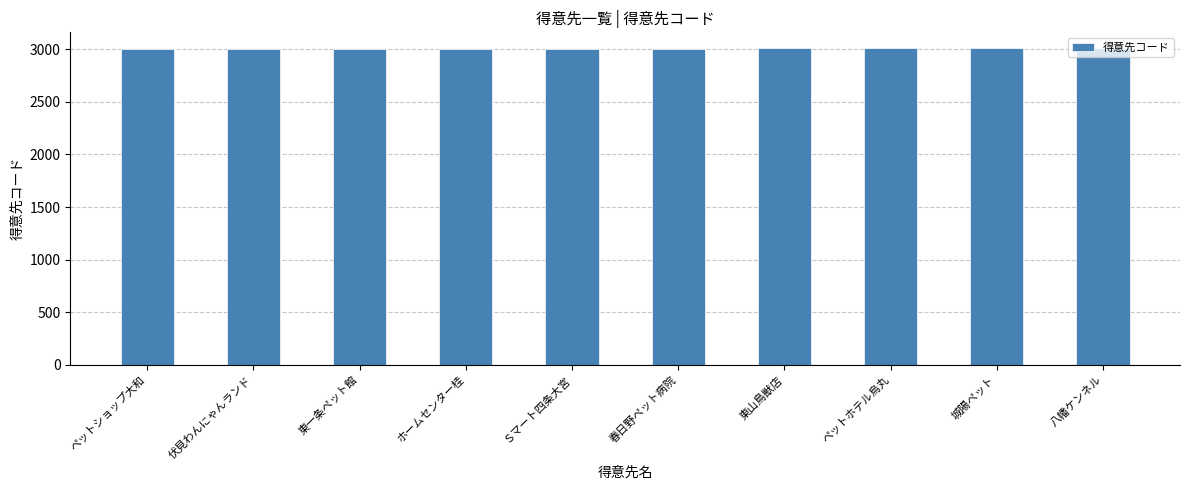

What is the label of the 7th bar from the right?

ホームセンター桂